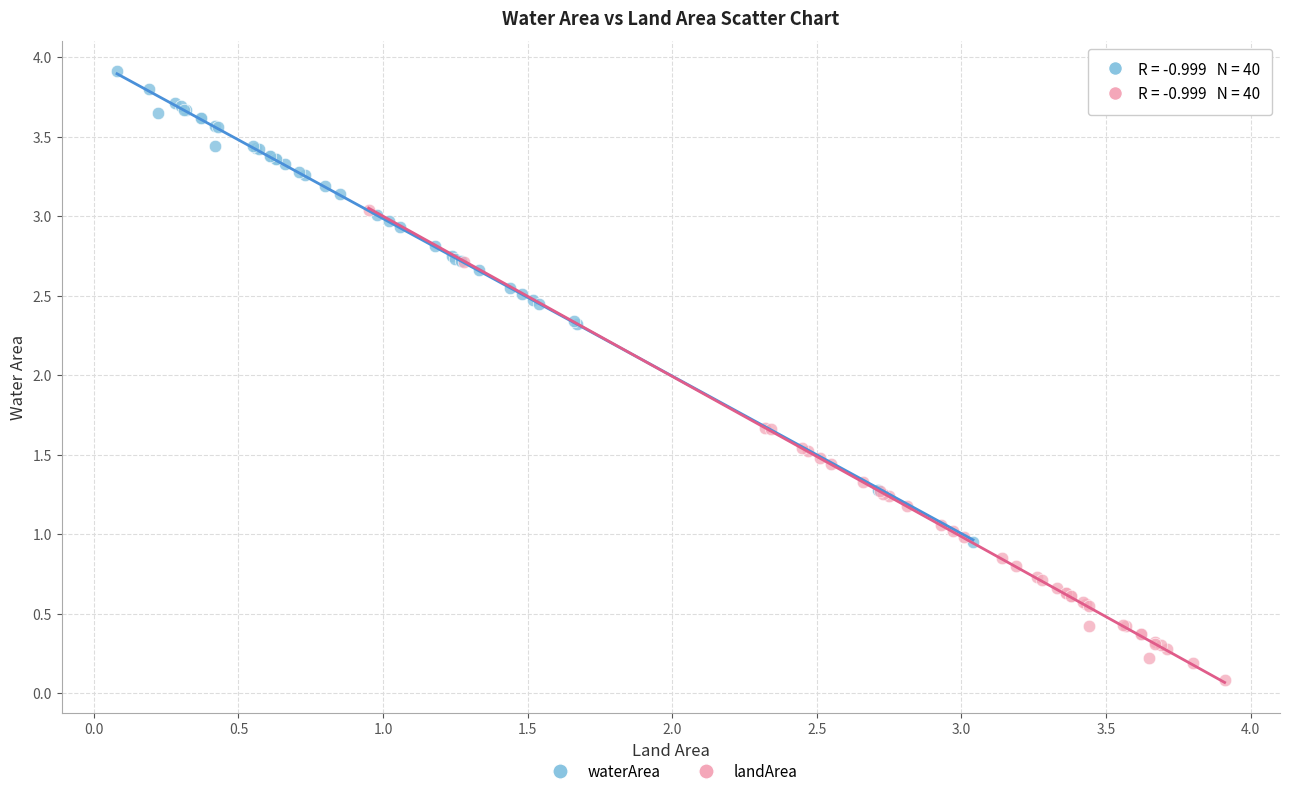

Which series contains the lowest Y value?

landArea